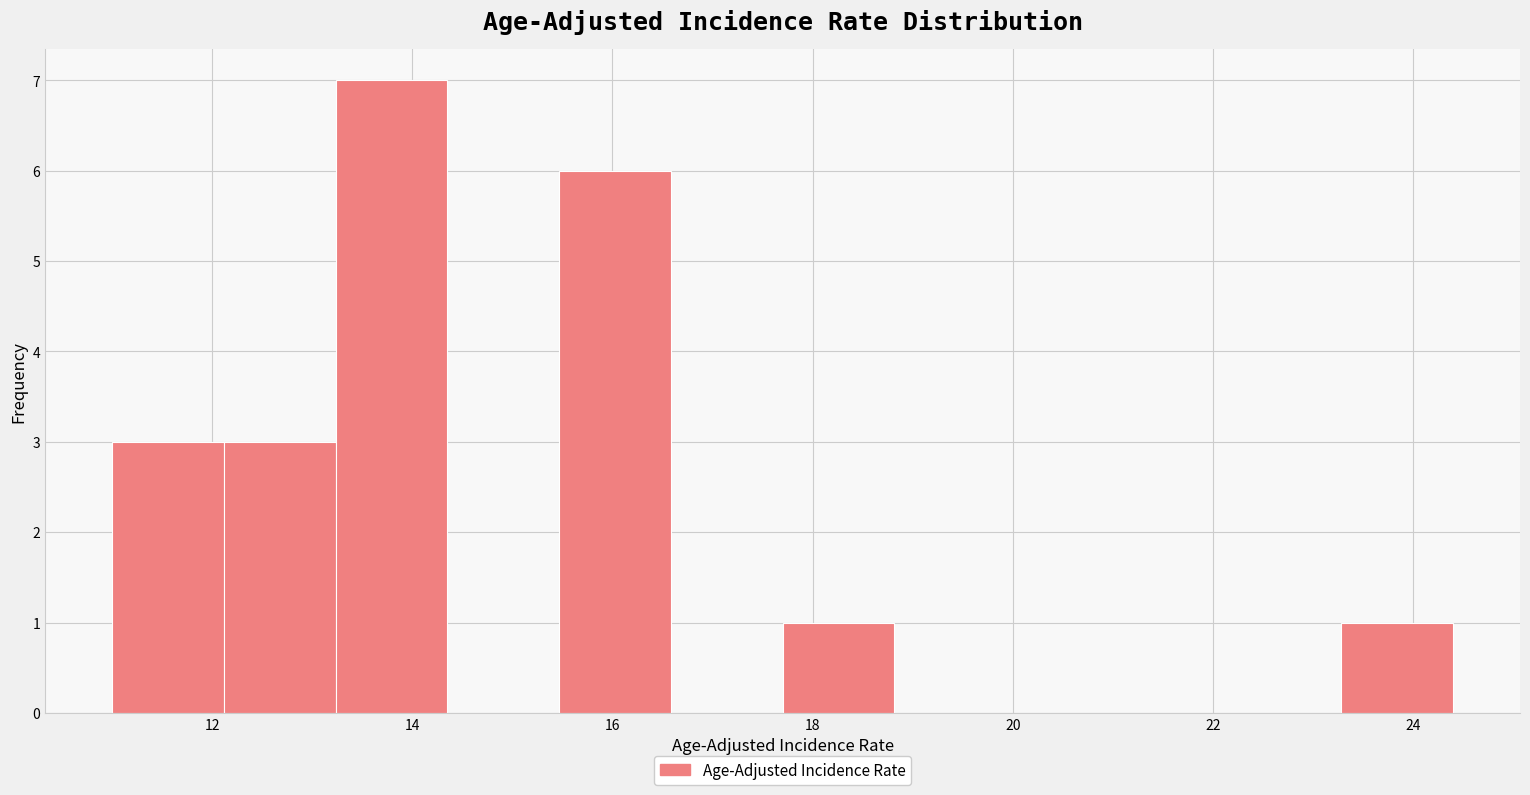

Reading left to right, transcribe this chart: for each bar, give the range it covers on the x-axis and its height. Neither the bar edges nor the heights are printed on the chart, so give them approximately, as read against the axes.

11.0 to 12.2: 3
12.2 to 13.2: 3
13.2 to 14.4: 7
14.4 to 15.4: 0
15.4 to 16.6: 6
16.6 to 17.8: 0
17.8 to 18.8: 1
18.8 to 20.0: 0
20.0 to 21.0: 0
21.0 to 22.2: 0
22.2 to 23.2: 0
23.2 to 24.4: 1